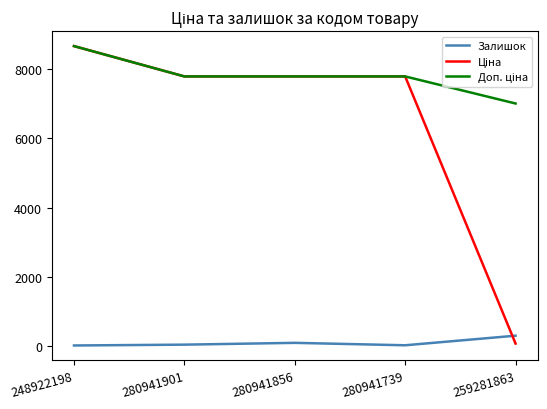

Read the Залишок value at 259281863.

298.0